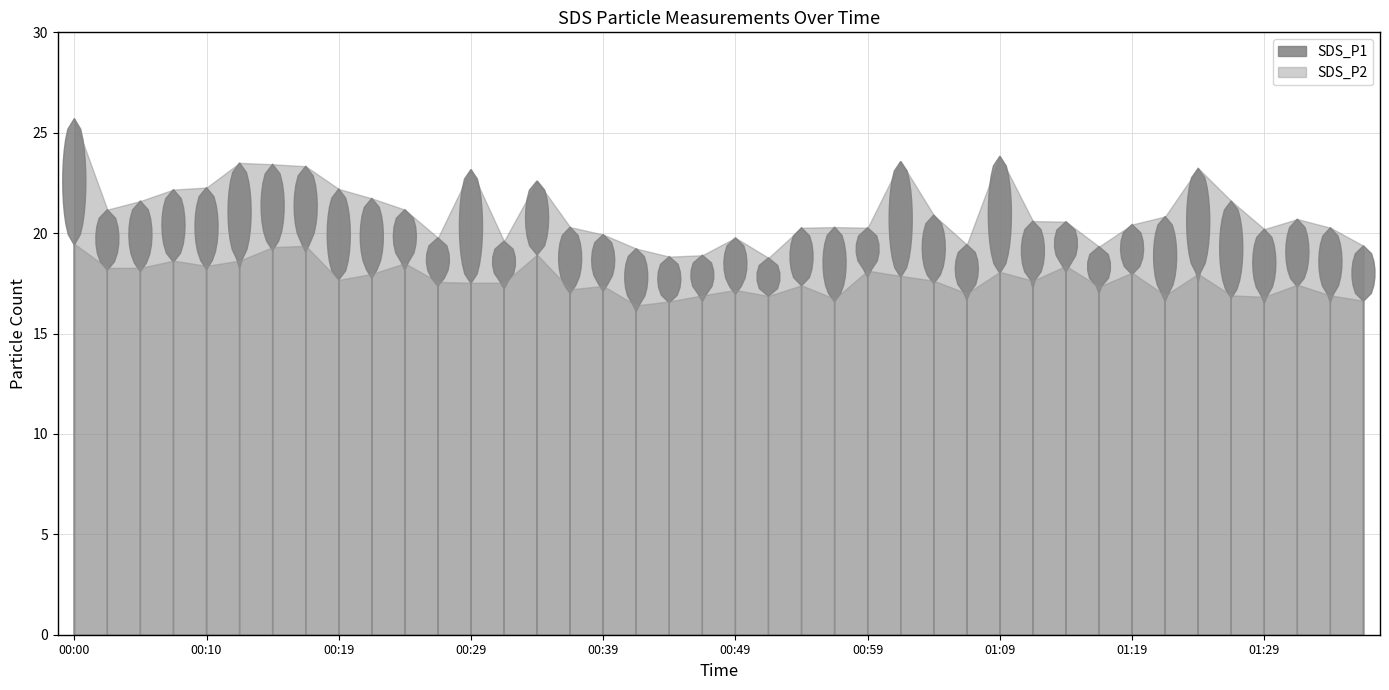

Where does the SDS_P2 series first go above 17?

00:00